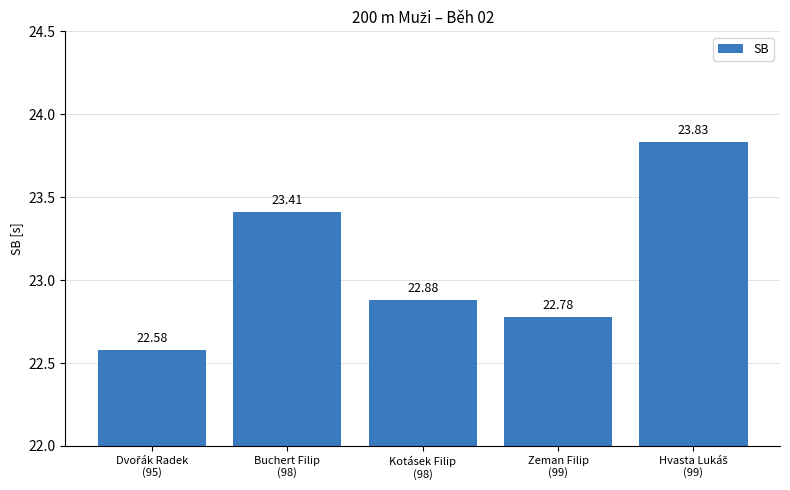

What is the difference between the second highest and second lowest values?

0.6